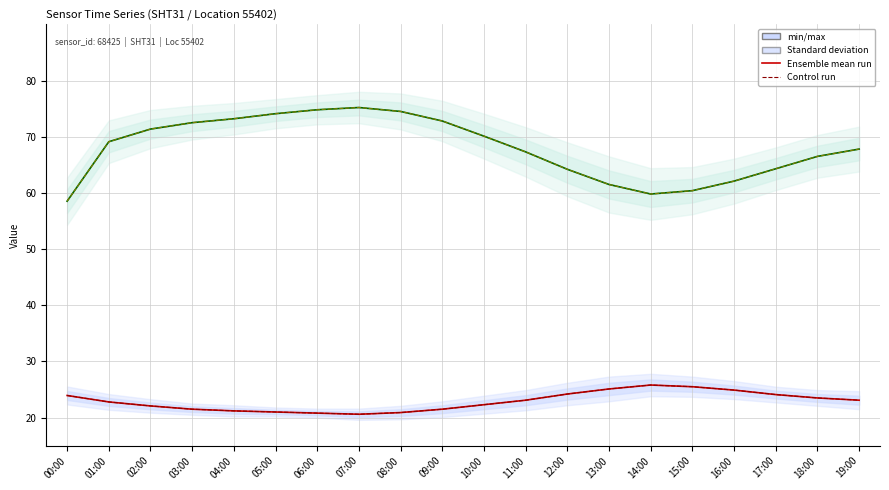

True or false: Ensemble mean run (temperature) and Control run (humidity) intersect in this chart.

False